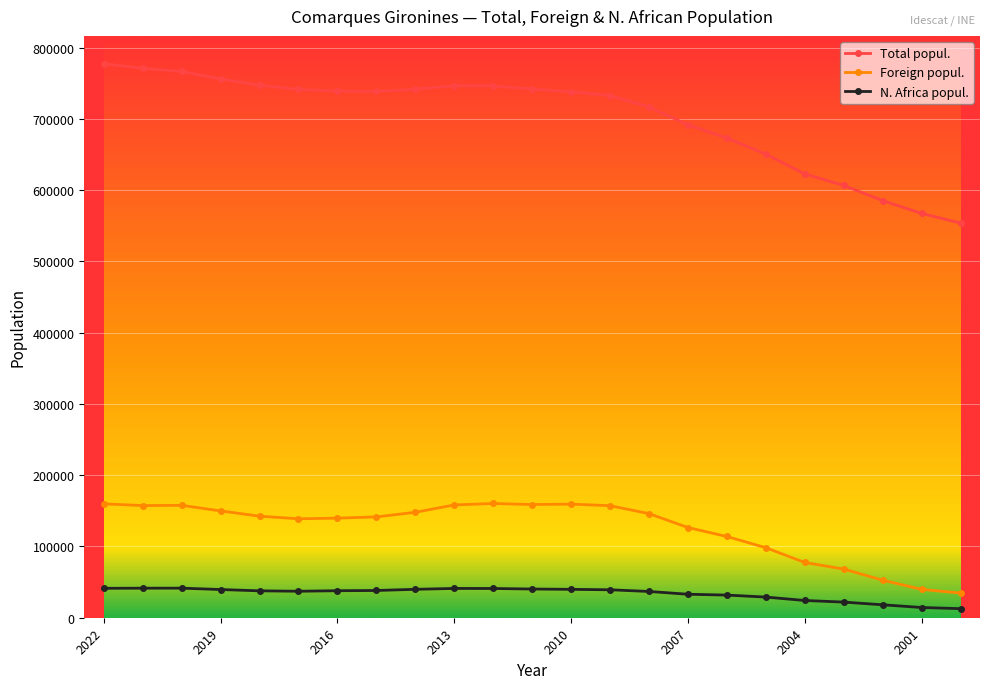

At how many categories does at least one series exceed 142891?

23